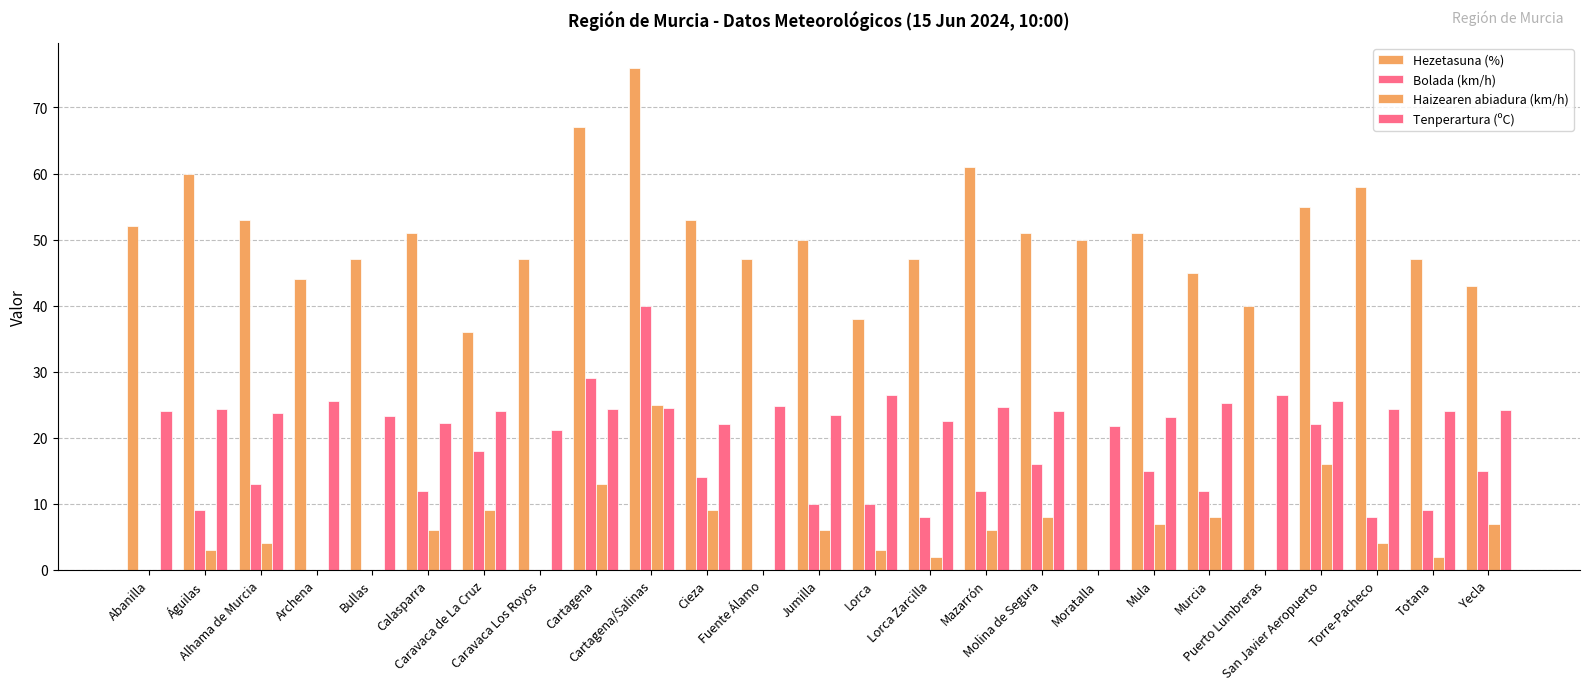

Count the number of data series in this chart.

4